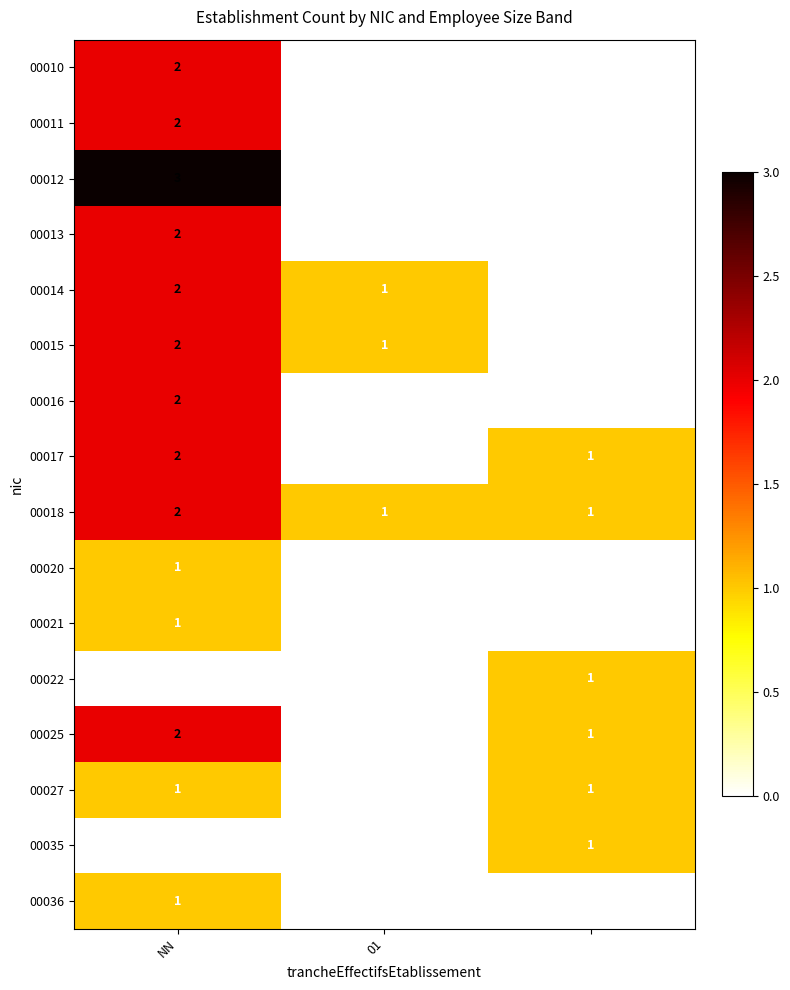

How many 00020 values are between 0 and 1?

3